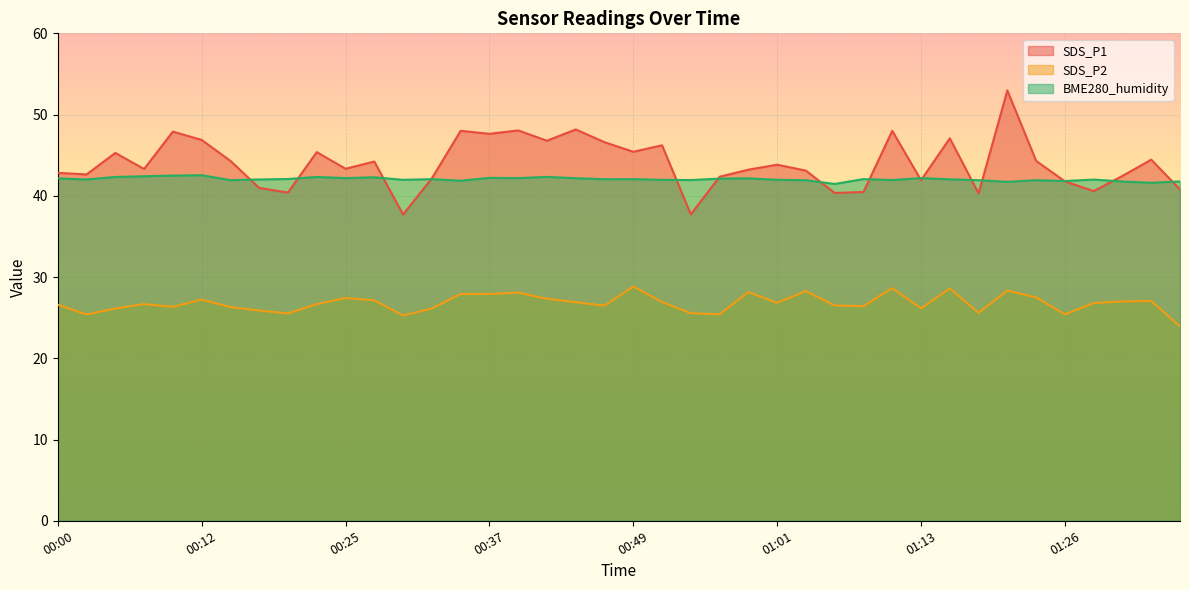

At which category does BME280_humidity reach its first local peak?

00:12